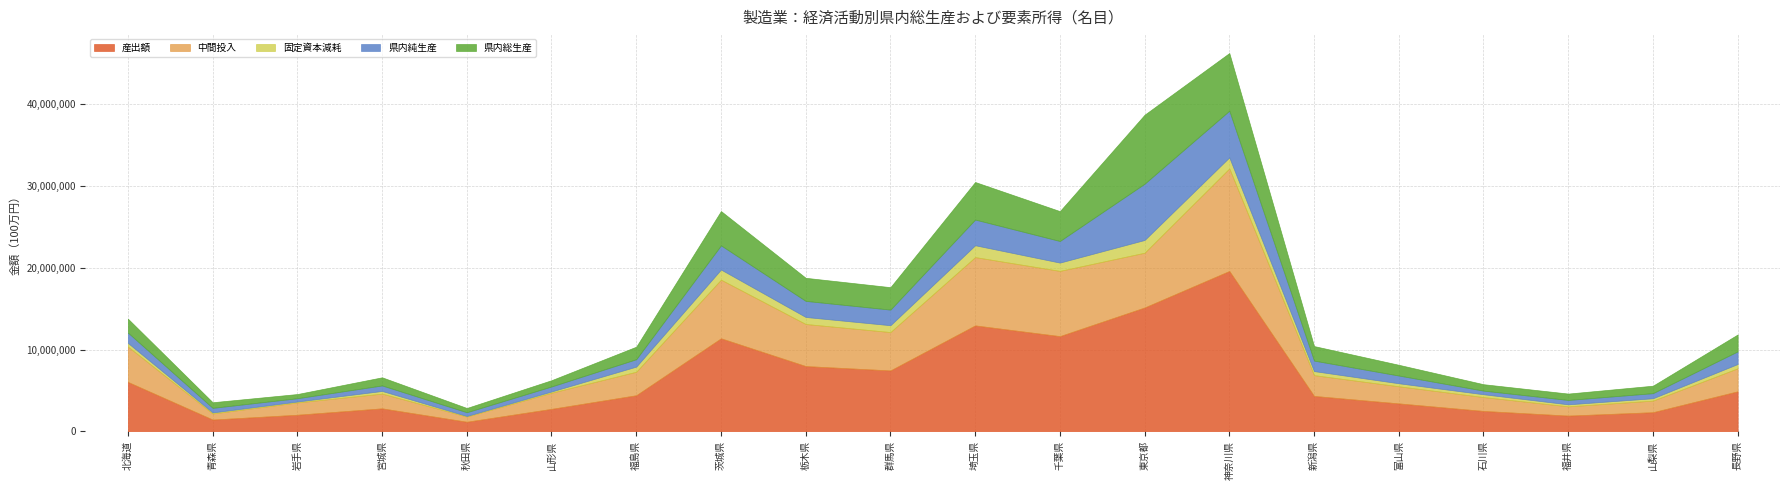

At which label is 固定資本減耗 closest to 813410?

群馬県